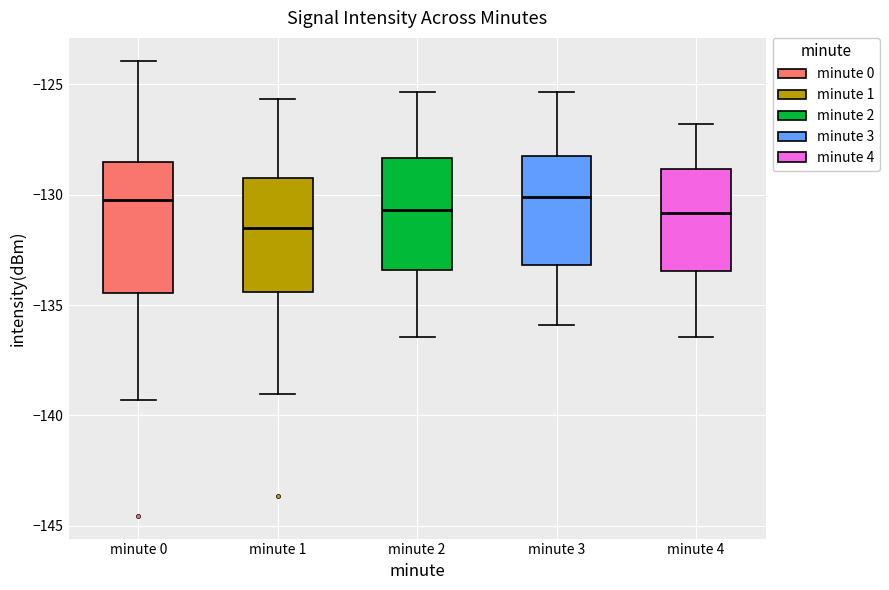

Reading left to right, transcribe this box plot: for each box, give where its median line is, the range the box spans, and where its two whiskers end, as read against the y-axis. The values are not printed on the chart, so give them approximately, as read against the axis.

minute 0: median -130.0, box -134.5 to -128.5, whiskers -139.5 to -124.0
minute 1: median -131.5, box -134.5 to -129.0, whiskers -139.0 to -125.5
minute 2: median -130.5, box -133.5 to -128.5, whiskers -136.5 to -125.5
minute 3: median -130.0, box -133.0 to -128.5, whiskers -136.0 to -125.5
minute 4: median -131.0, box -133.5 to -129.0, whiskers -136.5 to -127.0